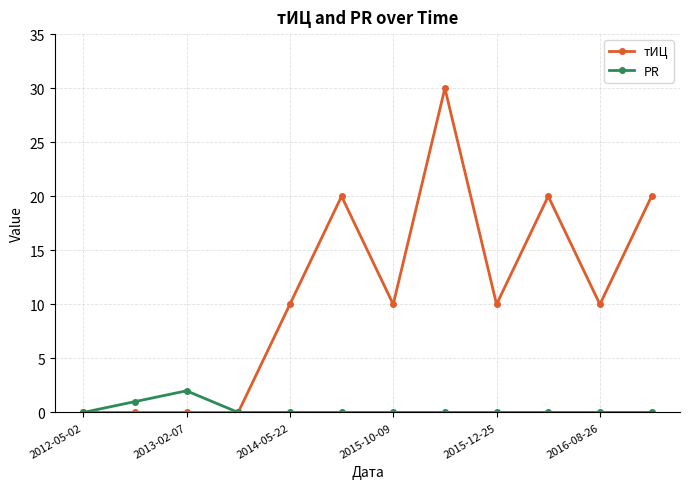

Which series has the largest total across all categories?

тИЦ